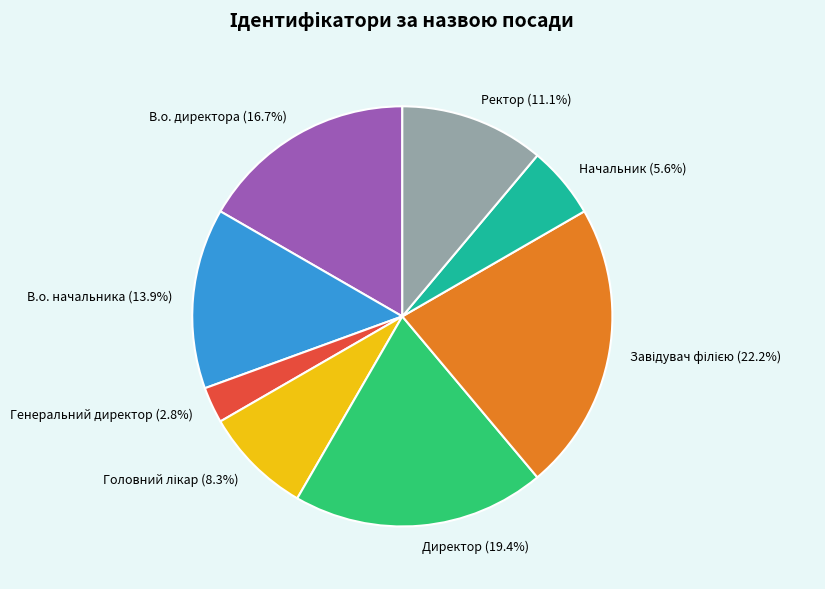

What is the ratio of the value at В.о. директора to the value at Ректор?

1.5